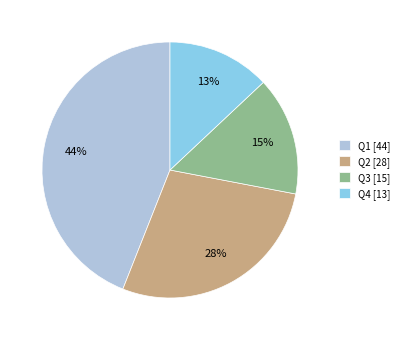

Does any single category account for the majority?

No